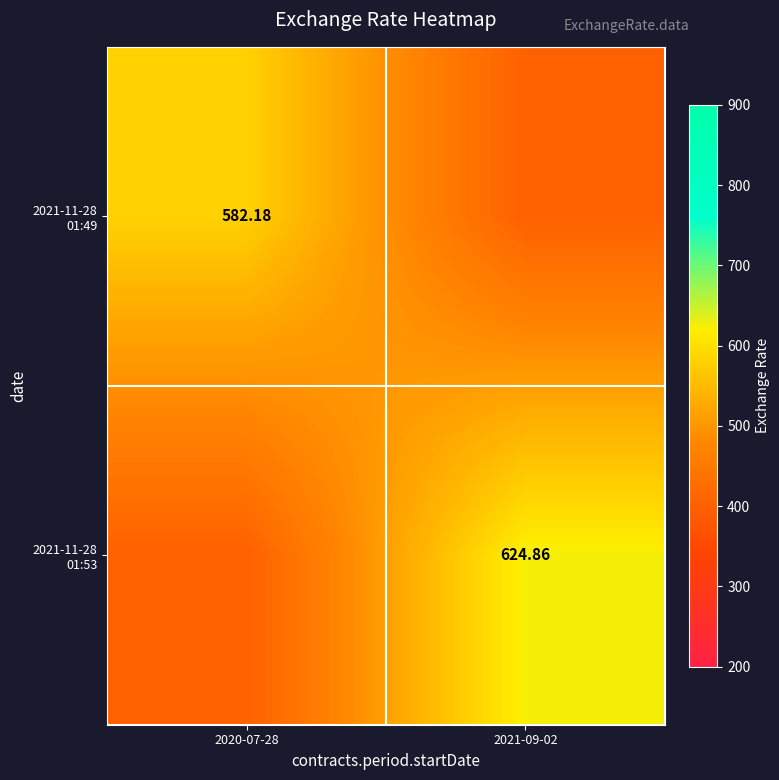

What is the sum of all 2021-11-28 01:49 values?

982.2